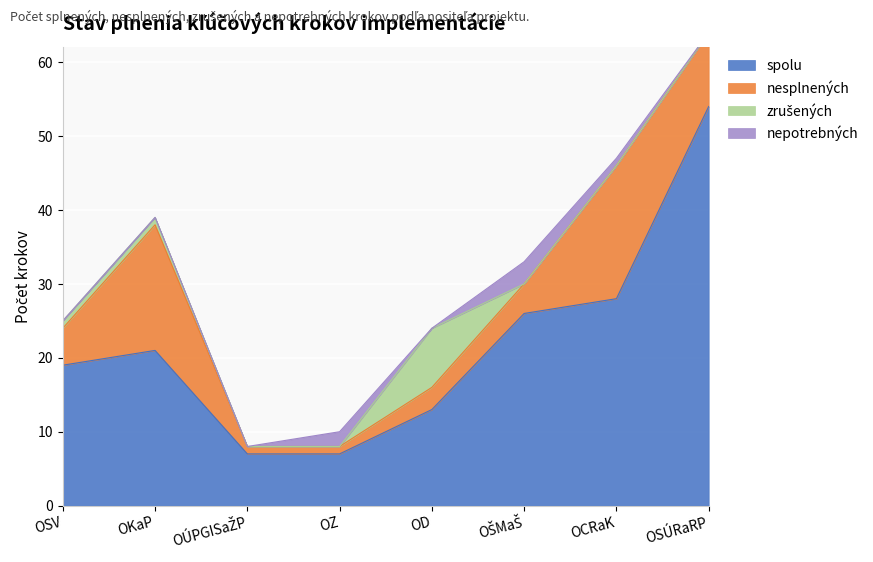

Reading left to right, list all the values displayed in this chart.

spolu: OSV=19	OKaP=21	OÚPGISaŽP=7	OZ=7	OD=13	OŠMaŠ=26	OCRaK=28	OSÚRaRP=54
nesplnených: OSV=5	OKaP=17	OÚPGISaŽP=1	OZ=1	OD=3	OŠMaŠ=4	OCRaK=18	OSÚRaRP=10
zrušených: OSV=1	OKaP=1	OÚPGISaŽP=0	OZ=0	OD=8	OŠMaŠ=0	OCRaK=0	OSÚRaRP=0
nepotrebných: OSV=0	OKaP=0	OÚPGISaŽP=0	OZ=2	OD=0	OŠMaŠ=3	OCRaK=1	OSÚRaRP=0